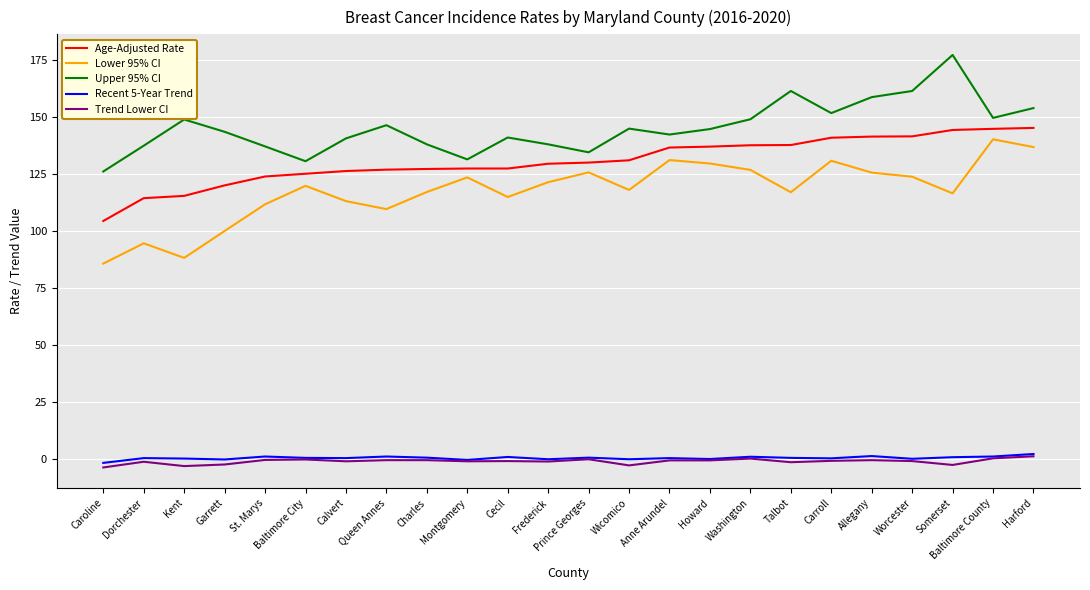

Is the value of Lower 95% CI at Charles greater than the value of Upper 95% CI at Frederick?

No